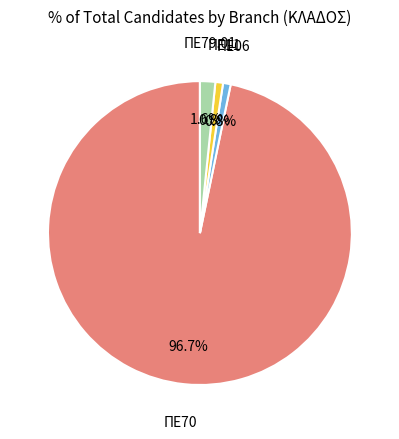

Rank the categories by value from highest to lowest.

ΠΕ70, ΠΕ79.01, ΠΕ06, ΠΕ11